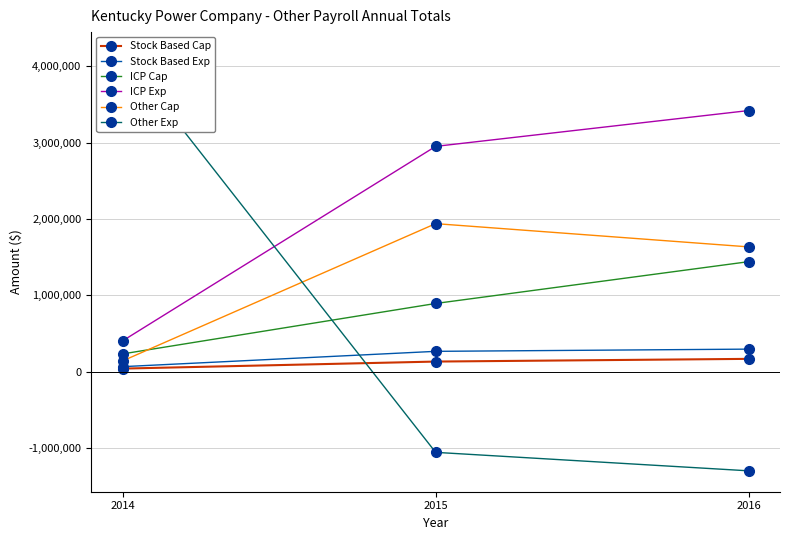

Where does the Stock Based Exp series first go above 266848?

2016